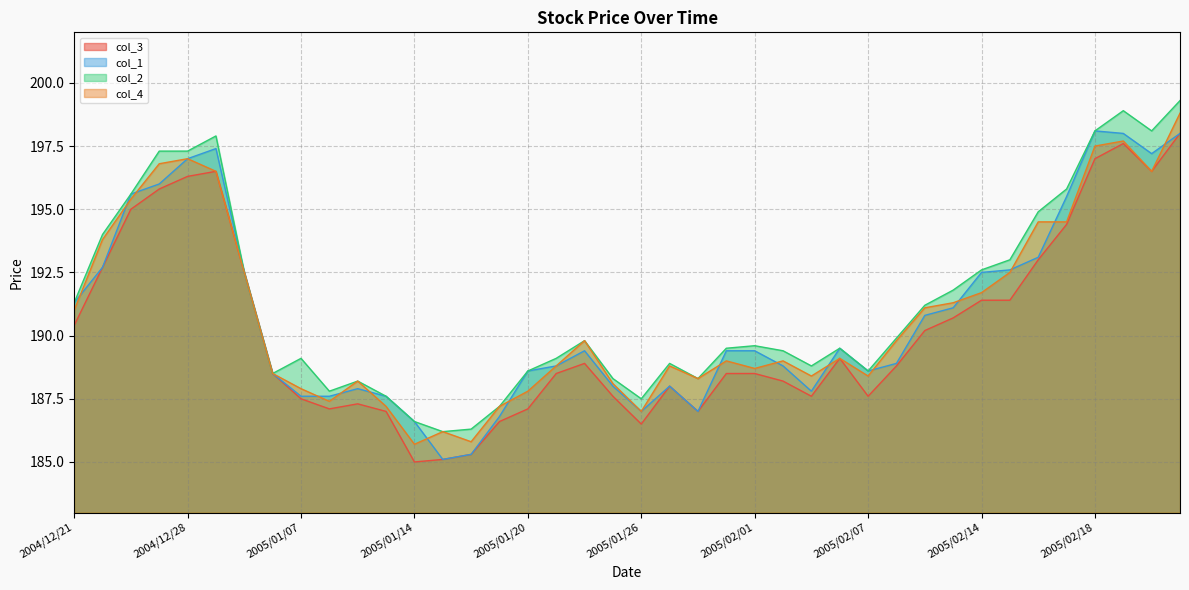

At how many categories does at least one series exceed 198?

4